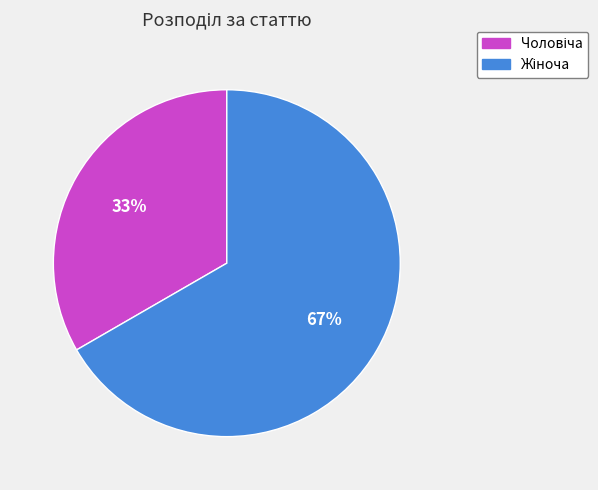

Is there any slice that represents more than half of the pie?

Yes